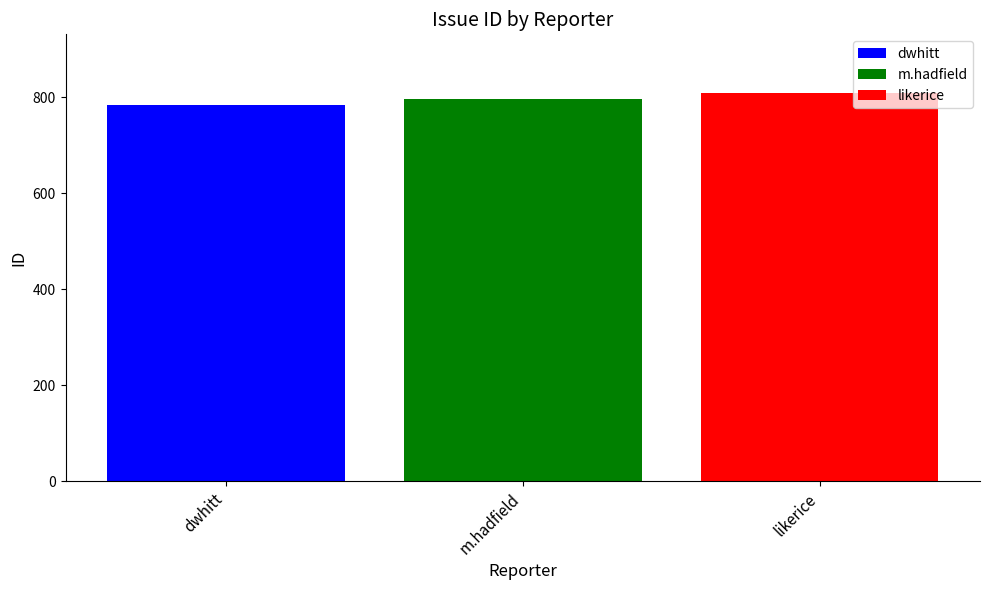

Is it true that likerice equals 1361 at m.hadfield?

False